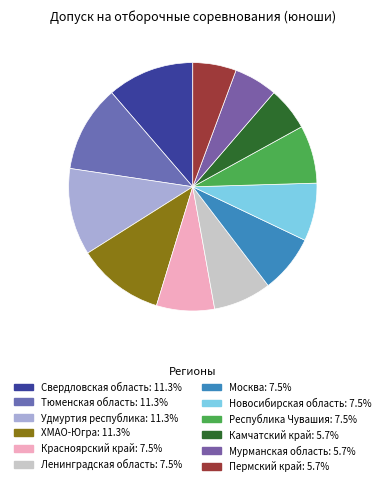

To the nearest percent, what is the combined percentage of Москва and Мурманская область?

13%